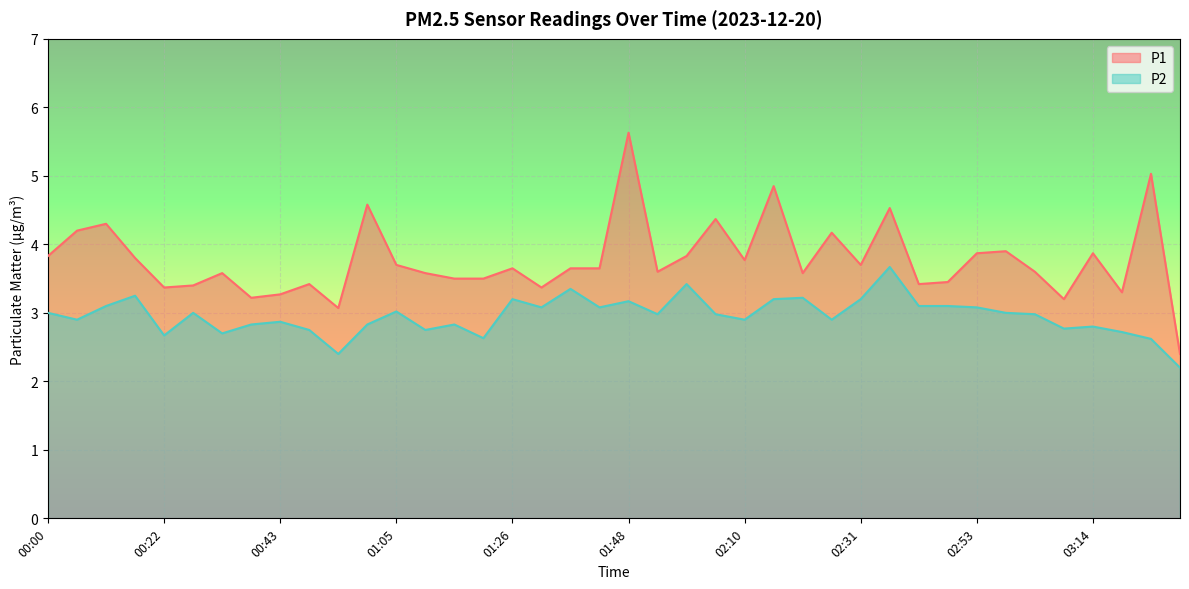

At which category is the sum across all series the highest?

01:48